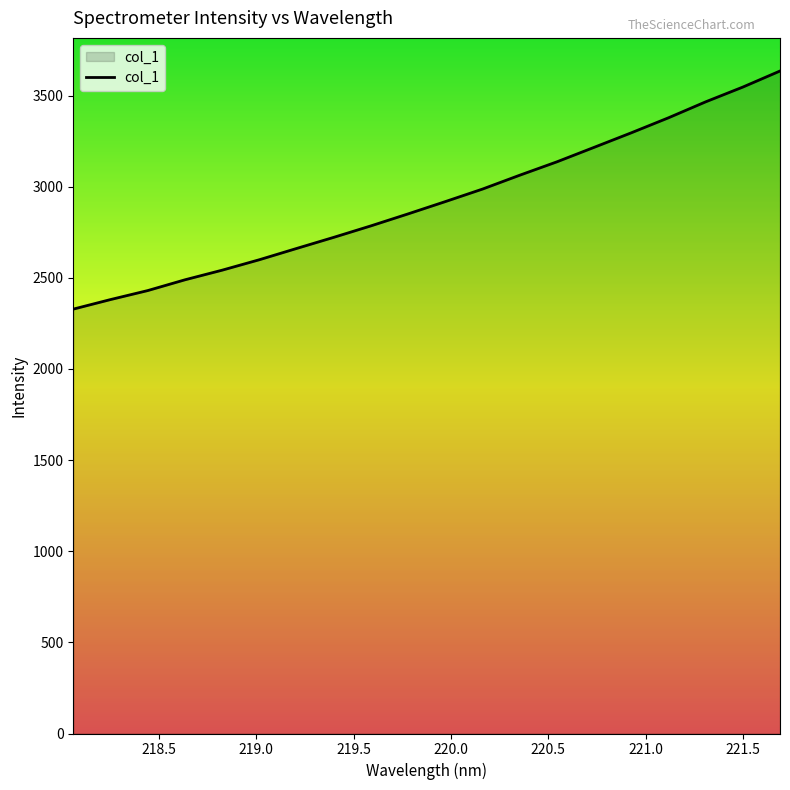

What is the maximum value shown in the chart?

3634.7